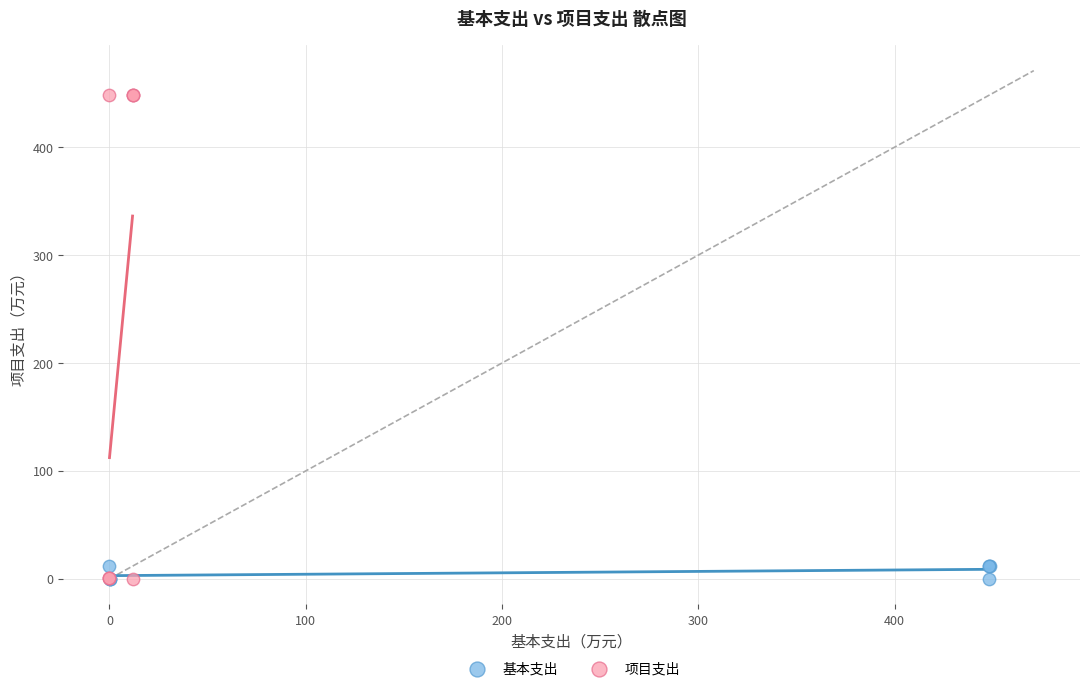

Which series has the largest Y range (max minus min)?

项目支出